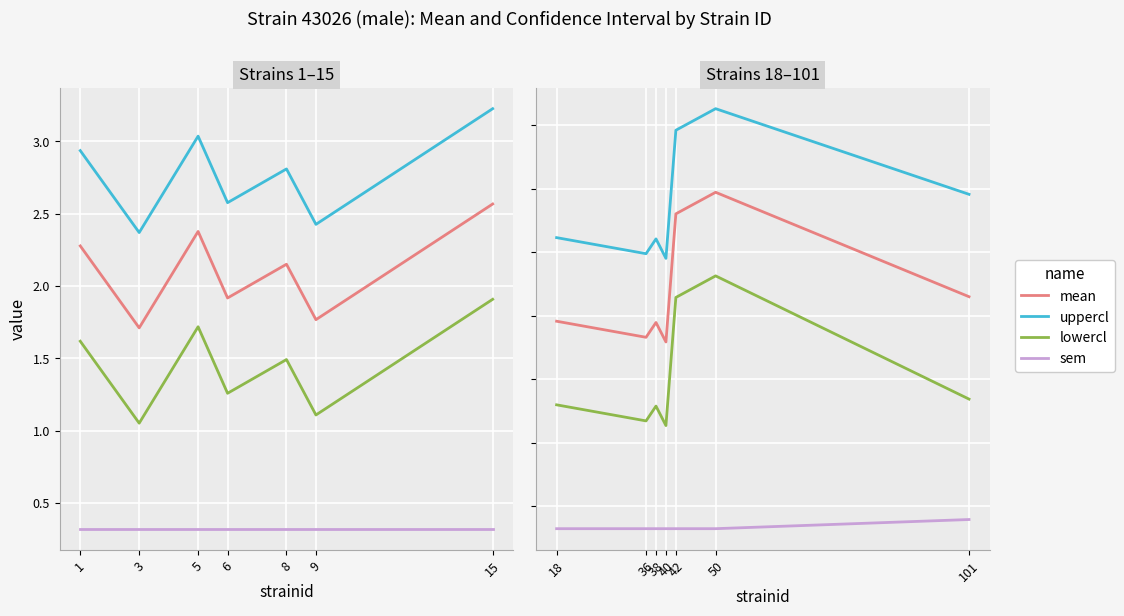

What is the value of the uppercl point at the 5th from the left?

3.5